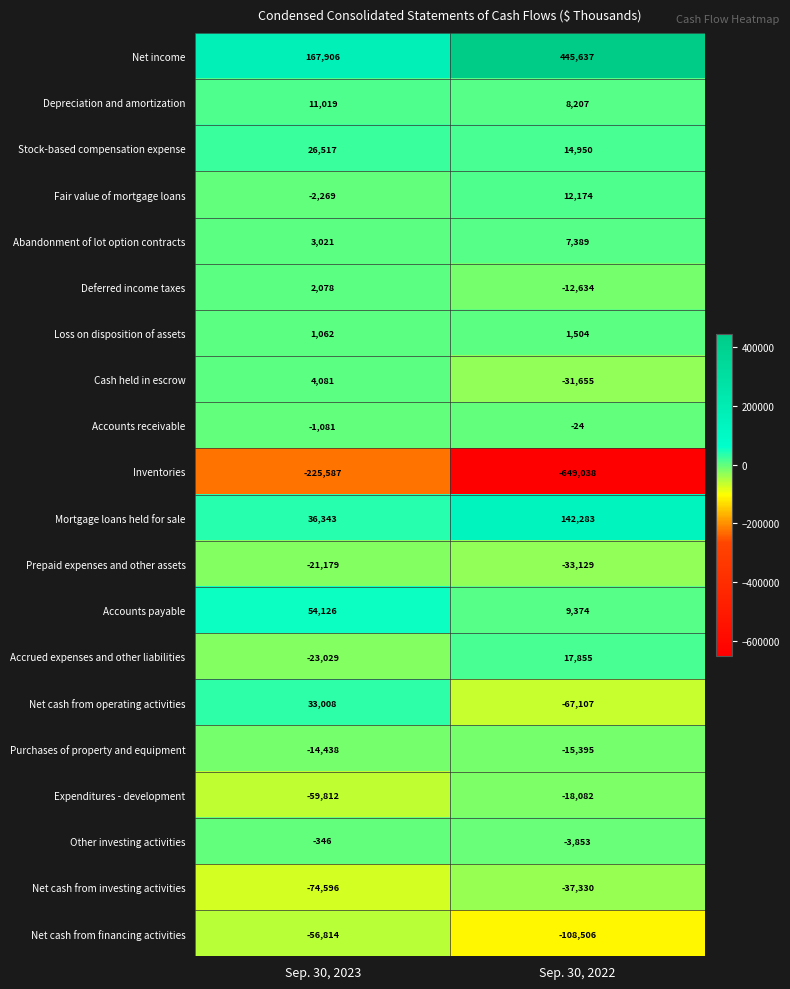

Where is Net income nearest to the value 306771?

Sep. 30, 2023